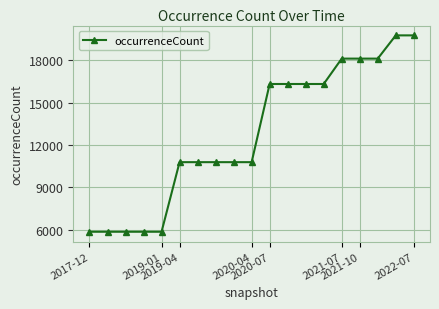

What is the difference between the maximum and minimum values?

13893